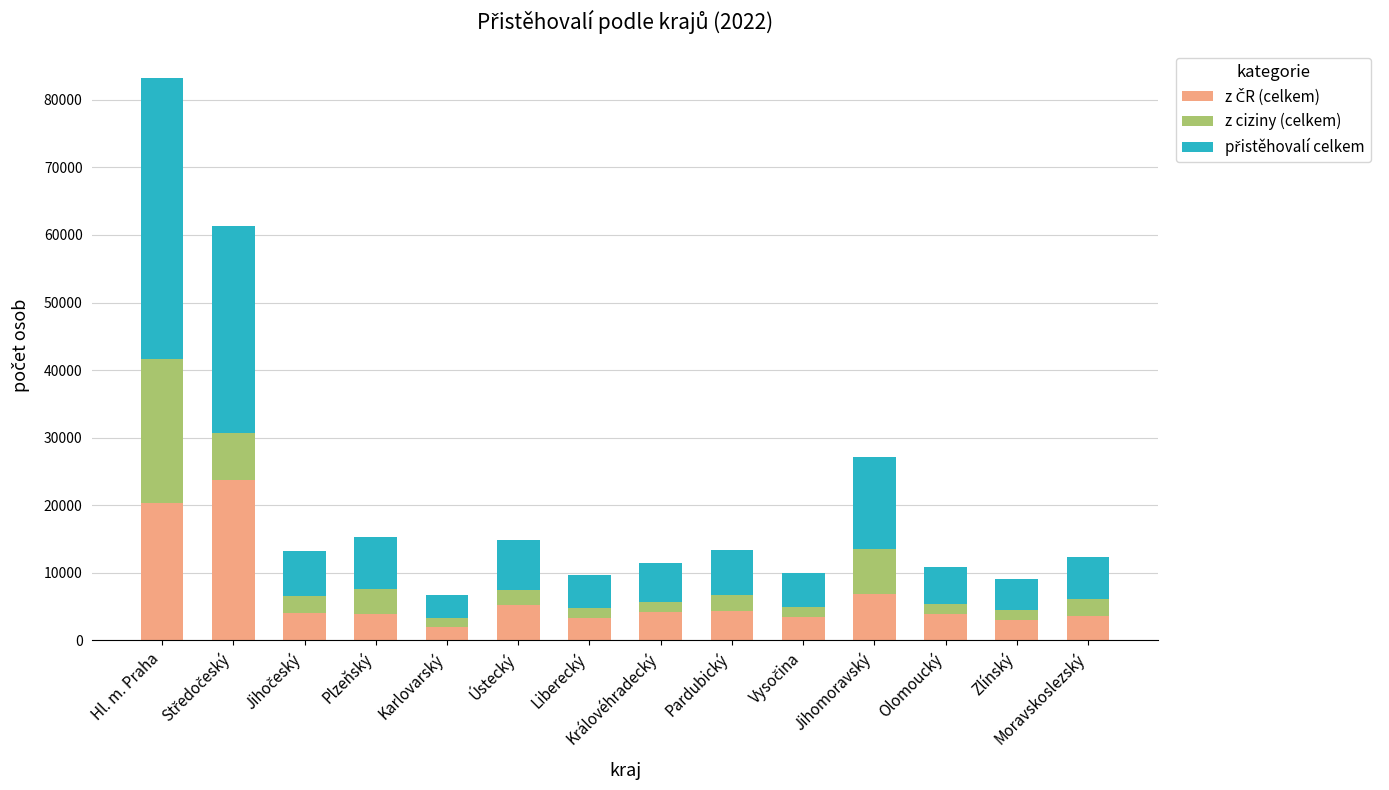

Does the chart contain any negative values?

No